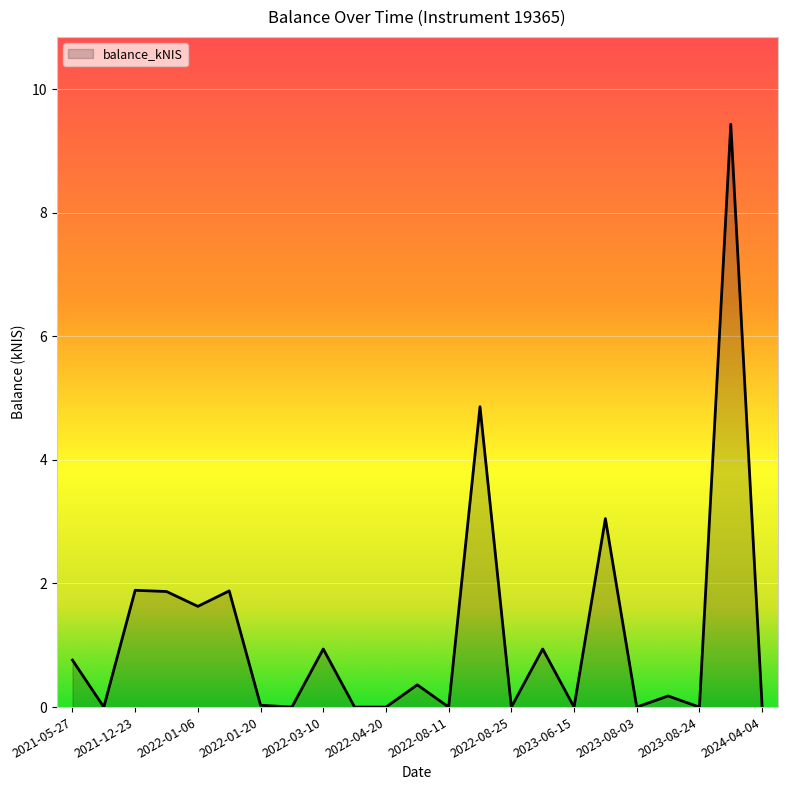

What is the greatest value displayed?

9.4